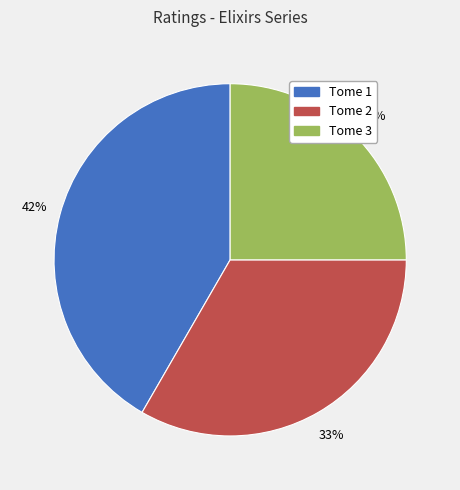

Do Tome 2 and Tome 1 together represent more than half of the pie?

Yes